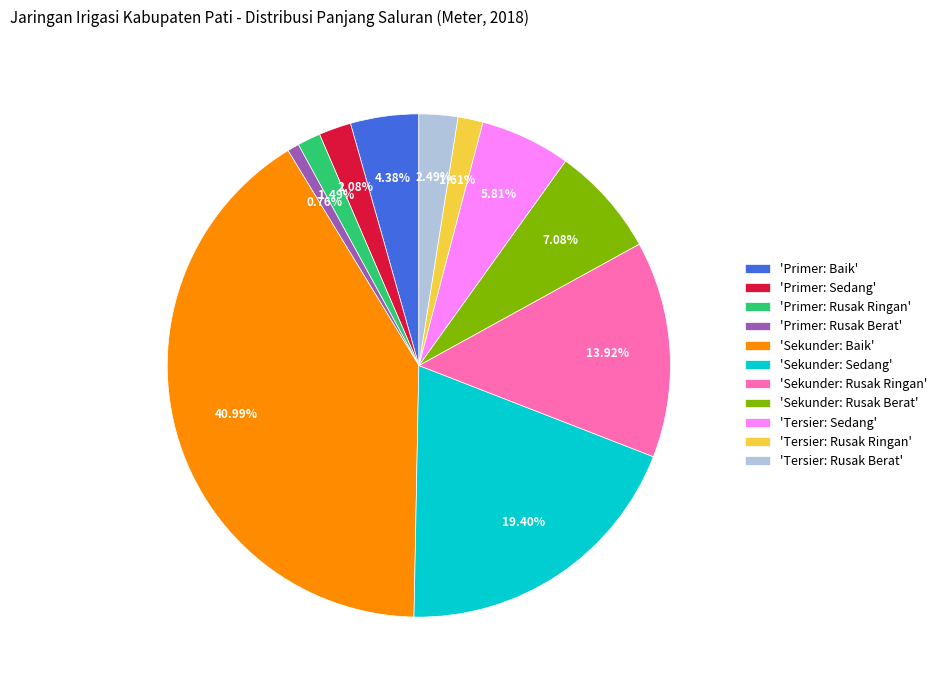

Is the sum of 'Primer: Sedang' and 'Sekunder: Sedang' greater than half?

No